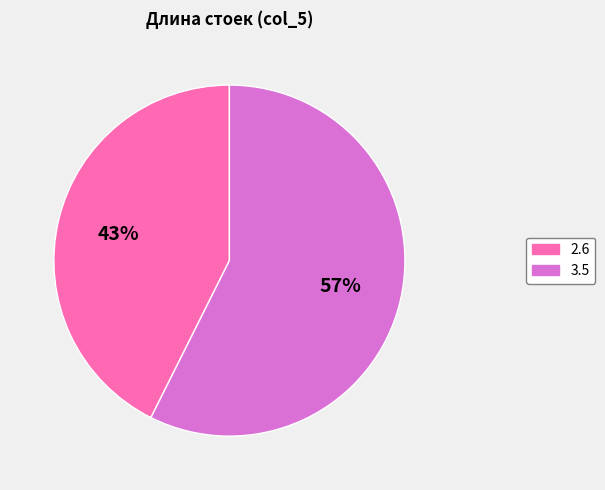

What is the smallest slice in the pie chart?

2.6